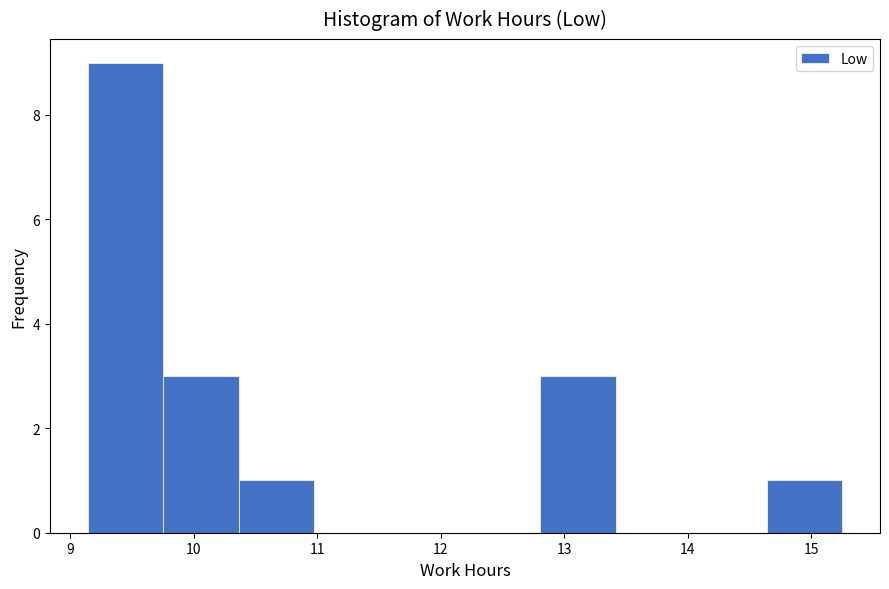

Over which range of the x-axis is the bar tallest?

9.1 to 9.8